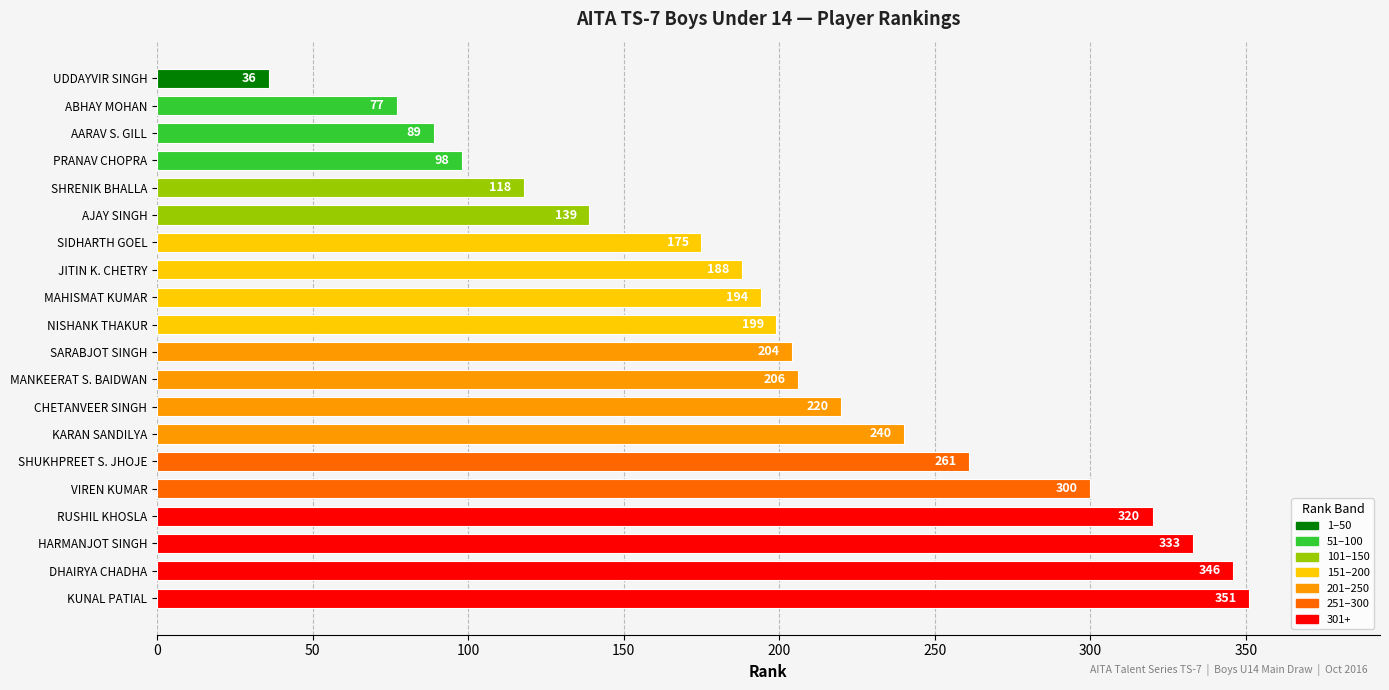

How many data points are less than 204?

10